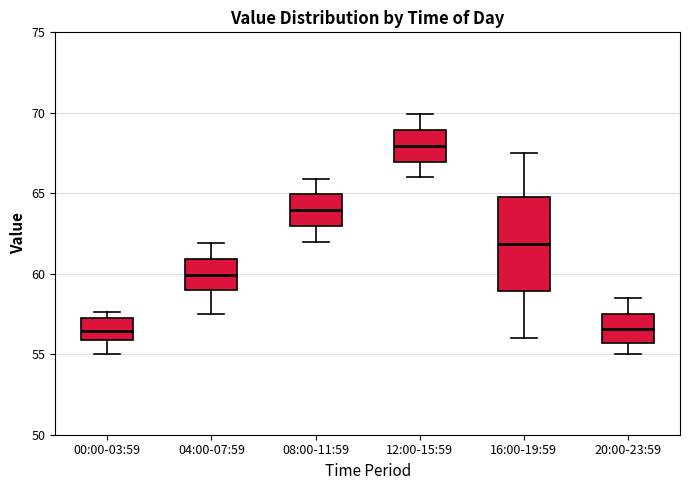

Where does the median line of the box for 12:00-15:59 sit on the y-axis? The values are not printed on the chart, so give them approximately, as read against the axis.

68.0